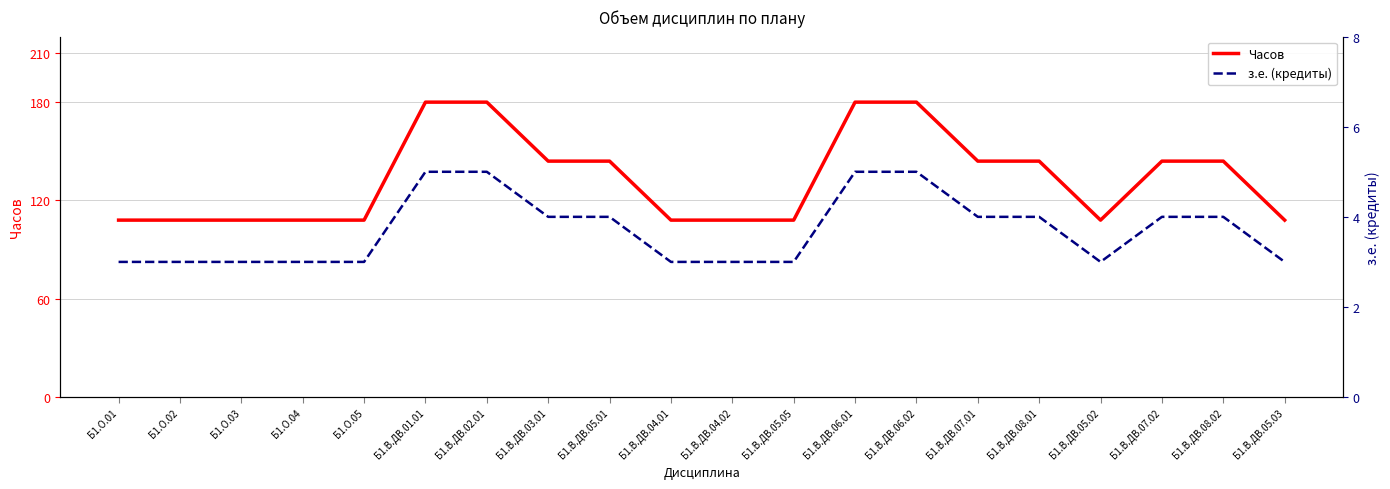

What value does the з.е. (кредиты) series have at Б1.О.02?

3